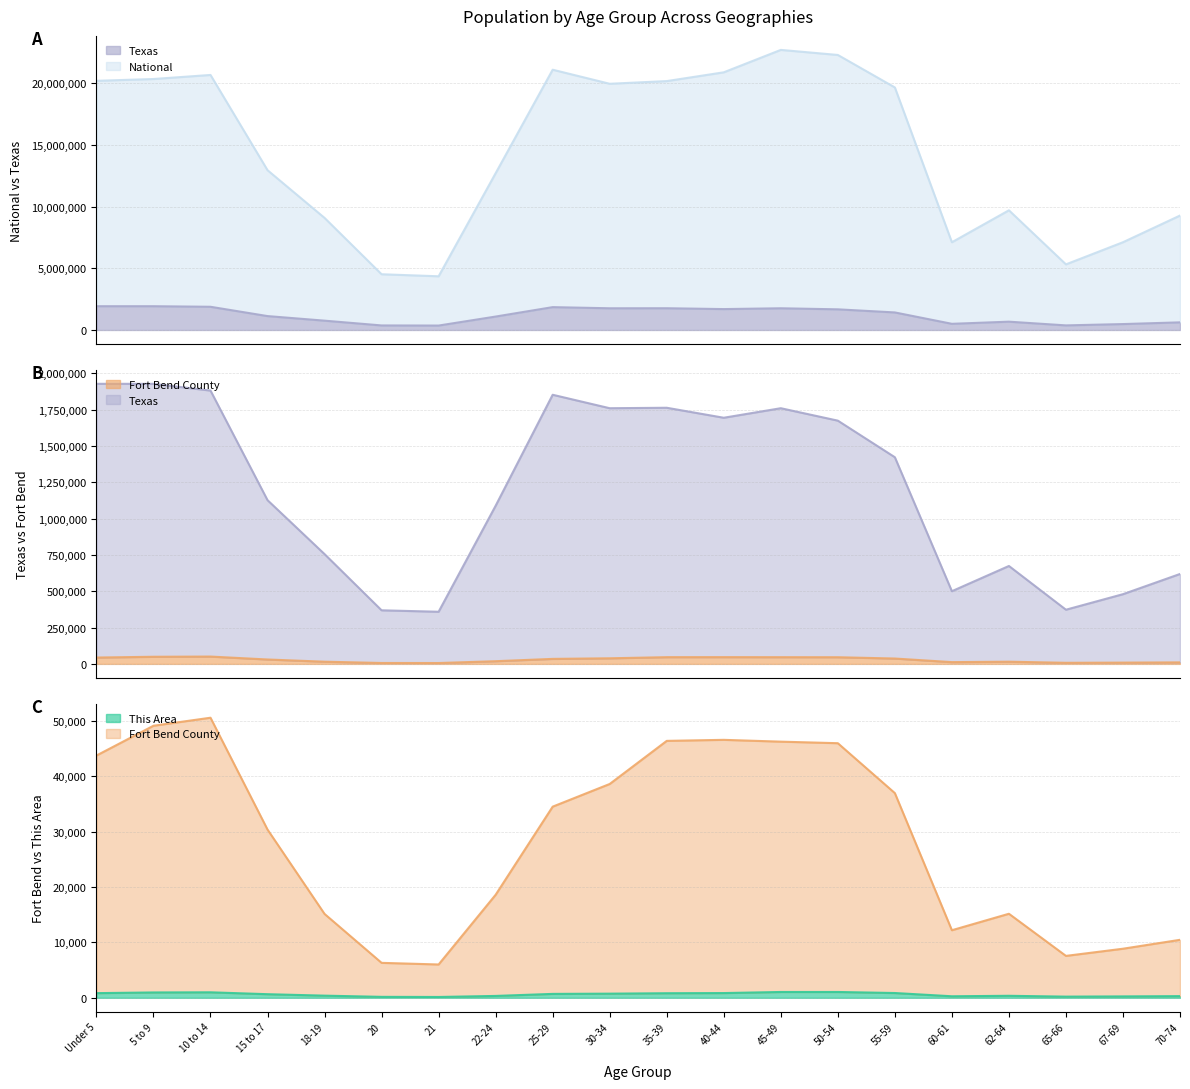

True or false: This Area has more than 0 points higher than both neighbors.

True